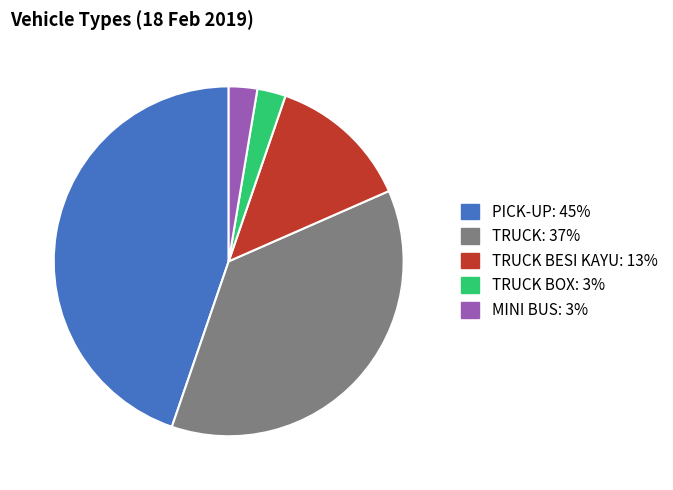

Is there a majority slice in this chart?

No